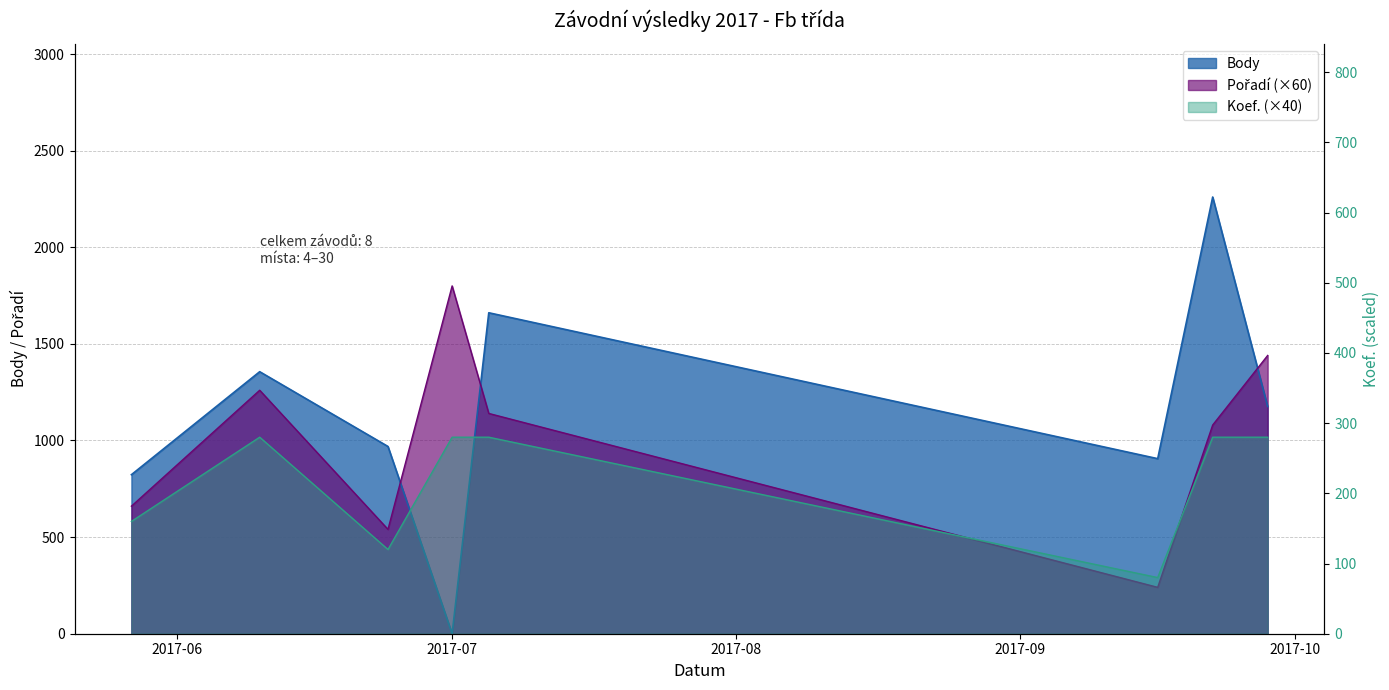

What position from the right is 2017-09-16?

3